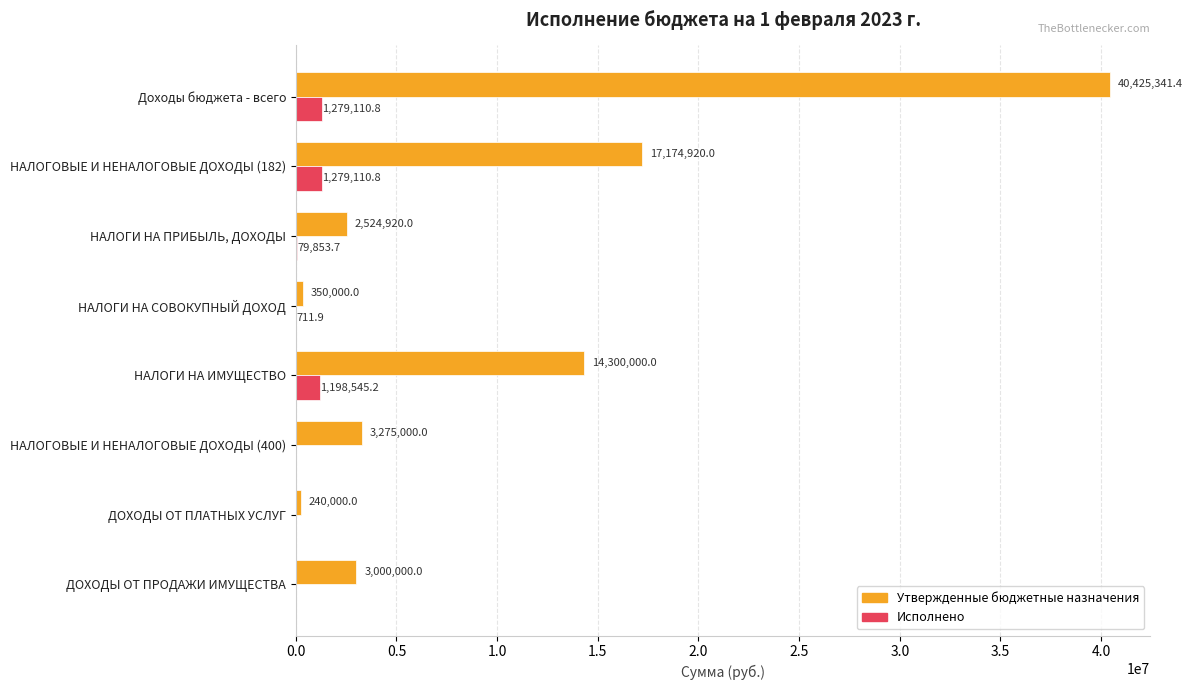

At which category is the sum across all series the highest?

Доходы бюджета - всего